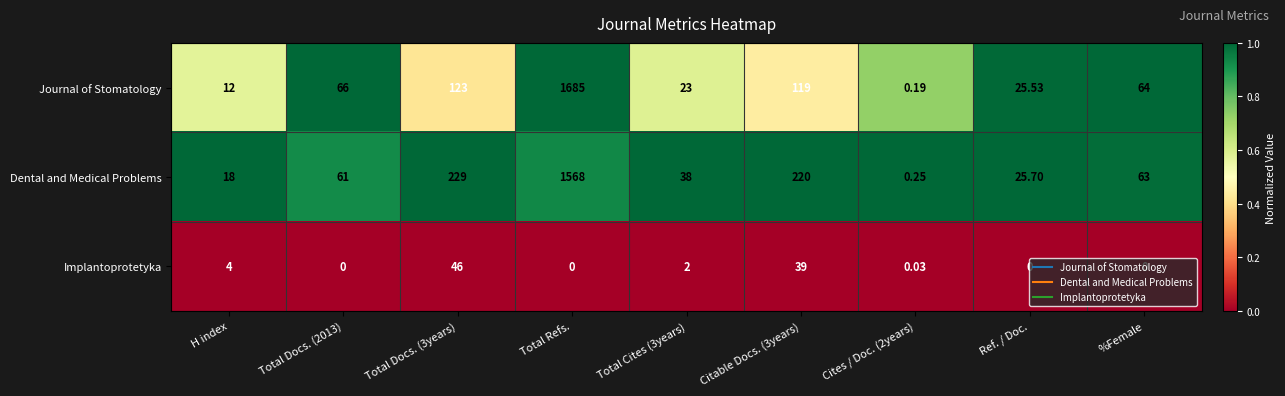

Which series has the largest total across all categories?

Dental and Medical Problems